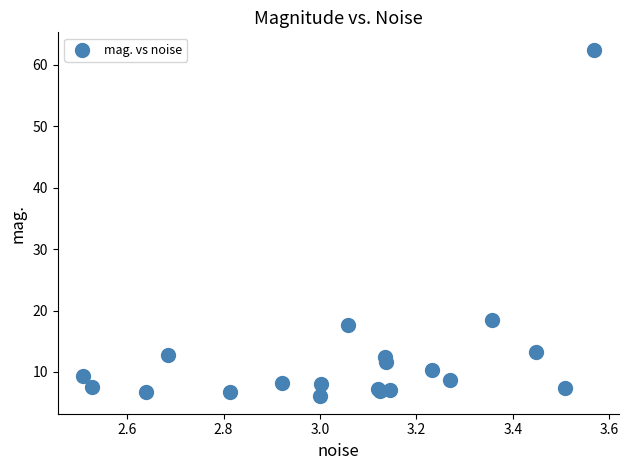

What Y value in the scatter plot is closest to 34?

18.5